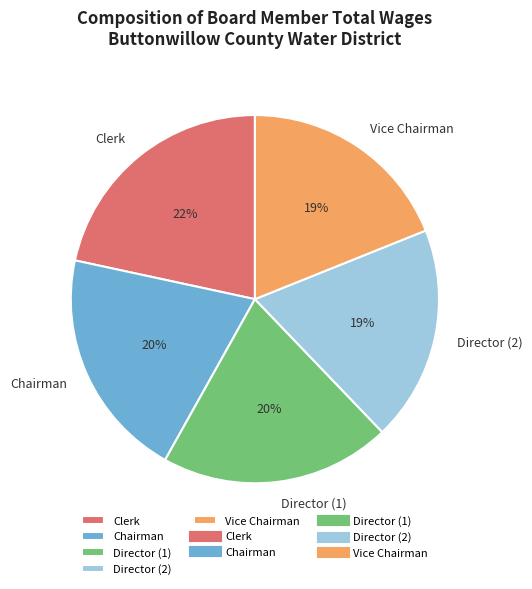

The Clerk slice represents 22% of the pie. True or false?

True